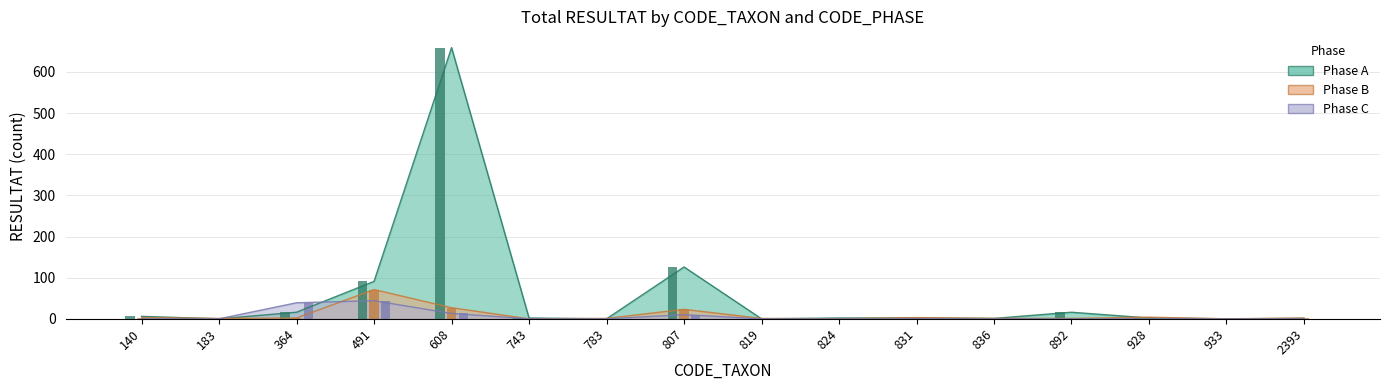

Which label corresponds to the largest value in the chart?

608